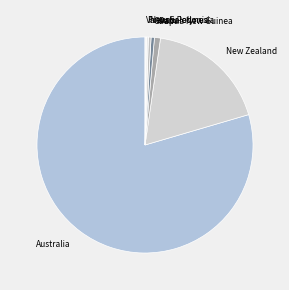

Which slice is the largest?

Australia